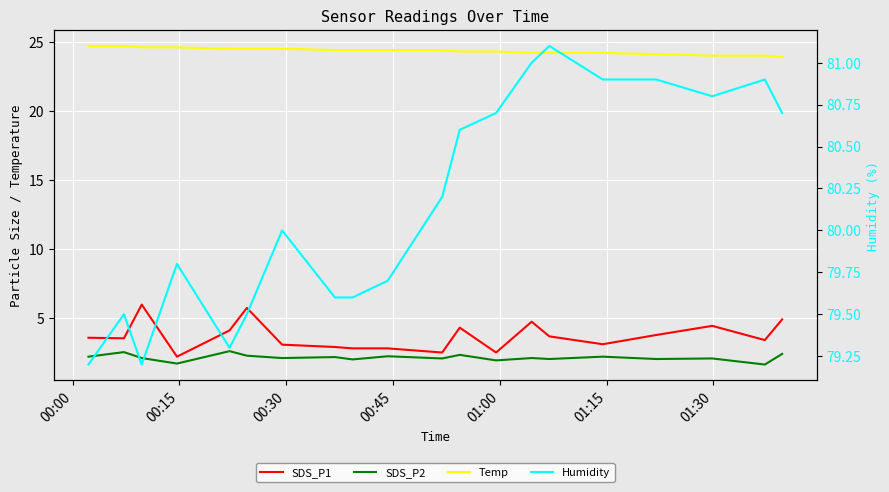

Which series has the largest total across all categories?

Humidity